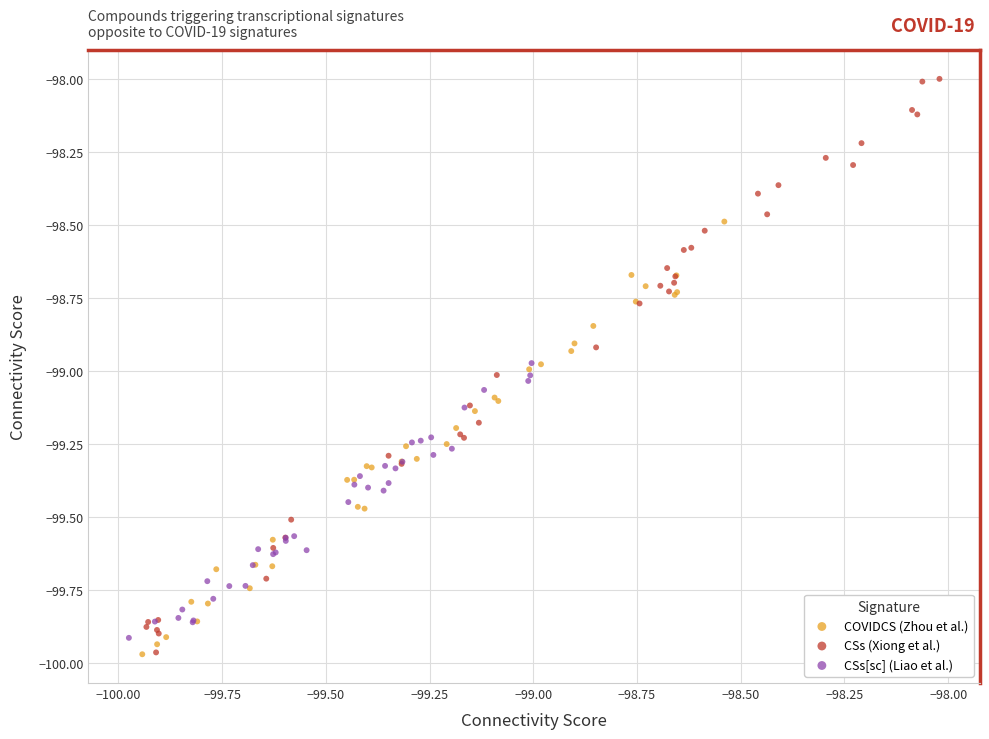

Which series reaches the maximum Y coordinate?

CSs (Xiong et al.)